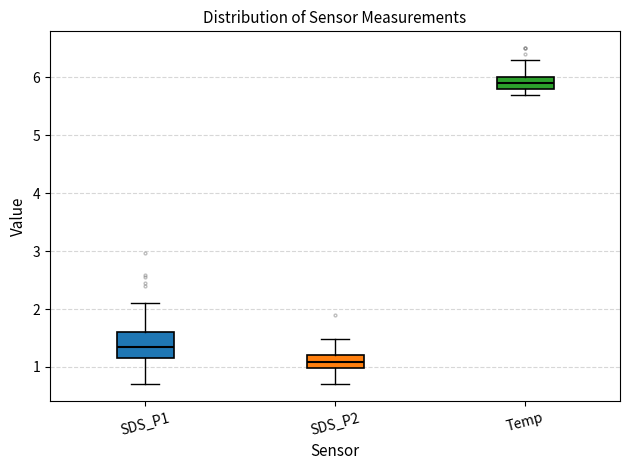

Which box has the highest median line?

Temp